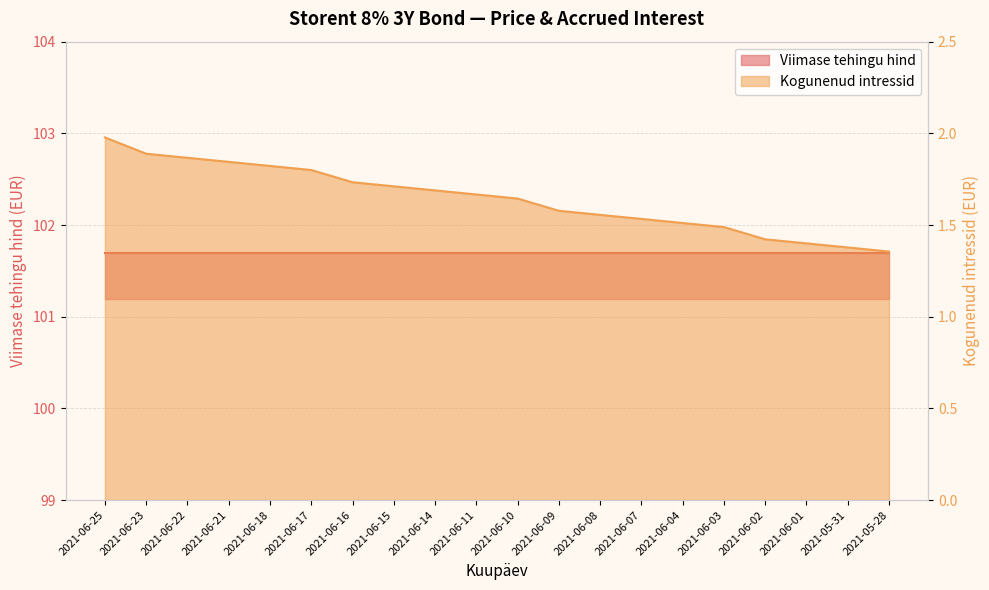

Which label corresponds to the smallest value in the chart?

2021-05-28